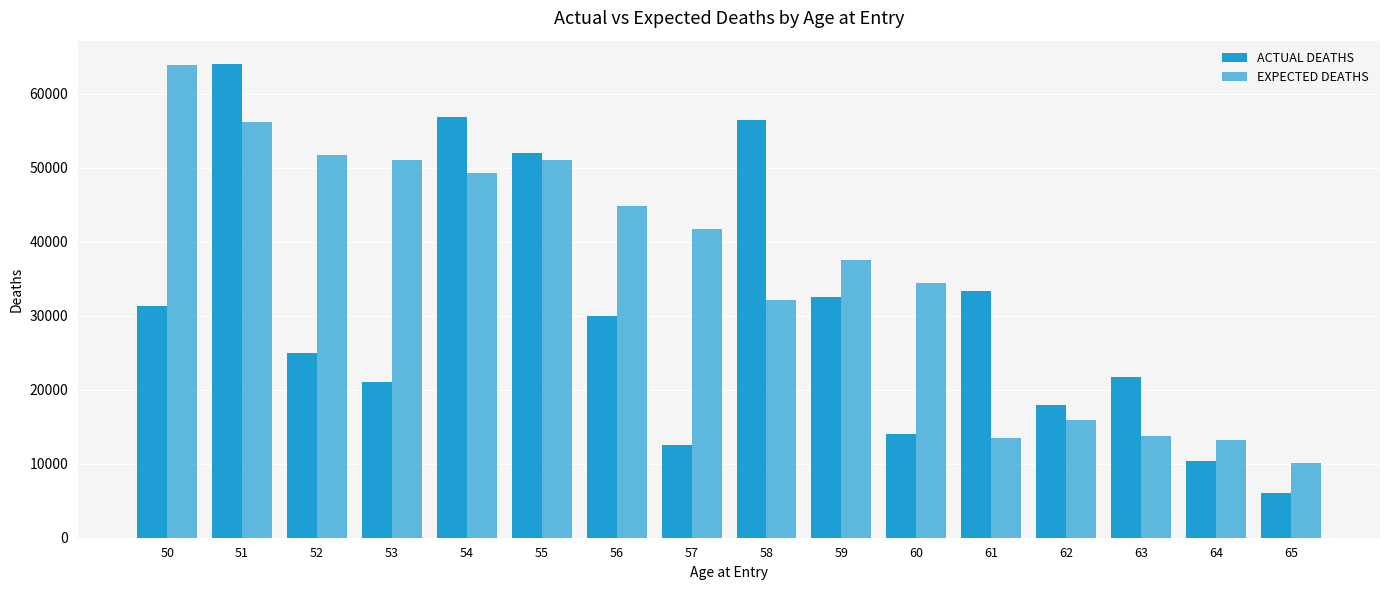

How many distinct data groups are displayed?

2